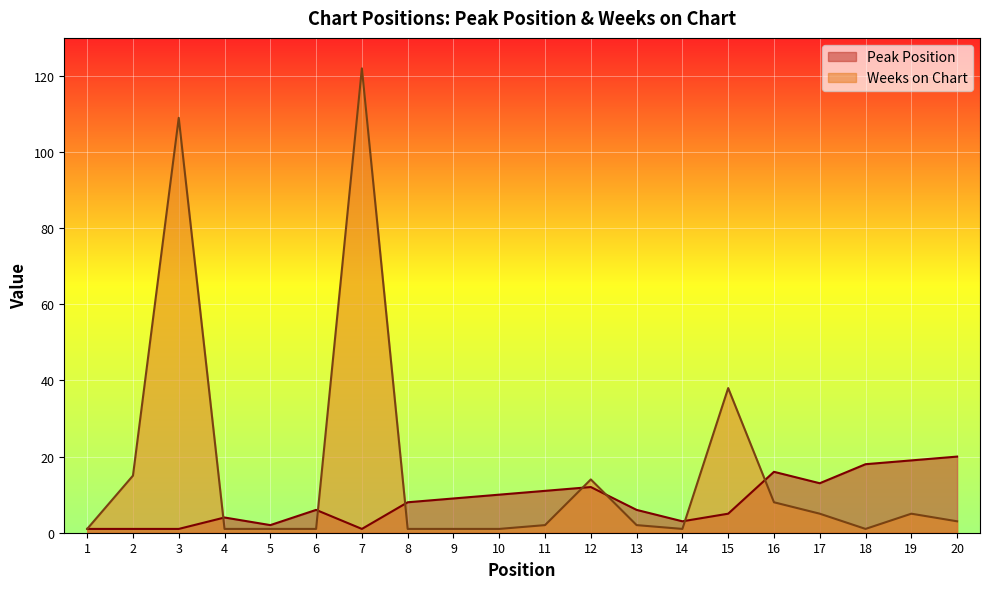

Between which two adjacent categories do Weeks on Chart and Peak Position first intersect?

3 and 4